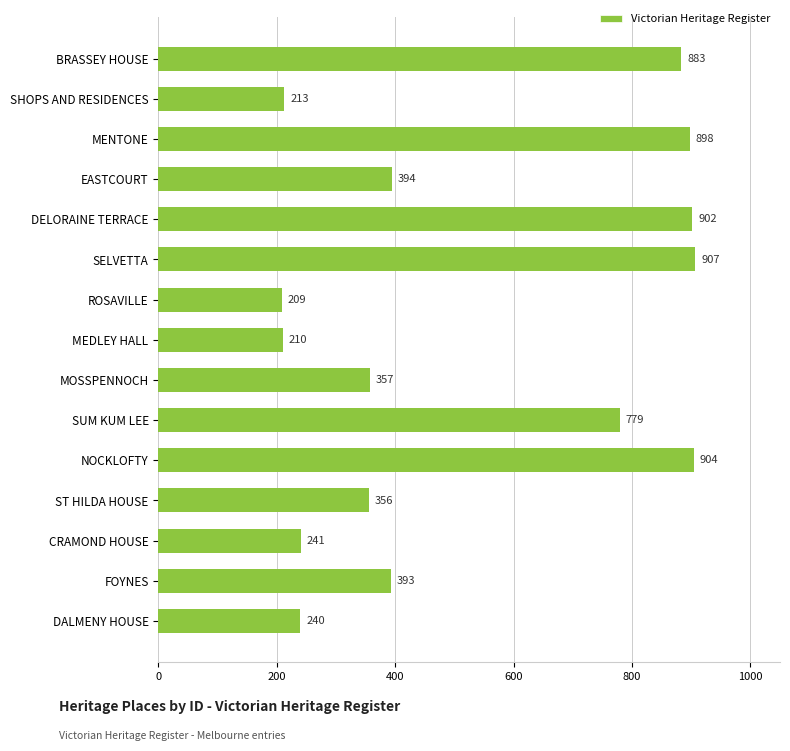

Reading bottom to top, extract all data points from this chart.

DALMENY HOUSE=240	FOYNES=393	CRAMOND HOUSE=241	ST HILDA HOUSE=356	NOCKLOFTY=904	SUM KUM LEE=779	MOSSPENNOCH=357	MEDLEY HALL=210	ROSAVILLE=209	SELVETTA=907	DELORAINE TERRACE=902	EASTCOURT=394	MENTONE=898	SHOPS AND RESIDENCES=213	BRASSEY HOUSE=883